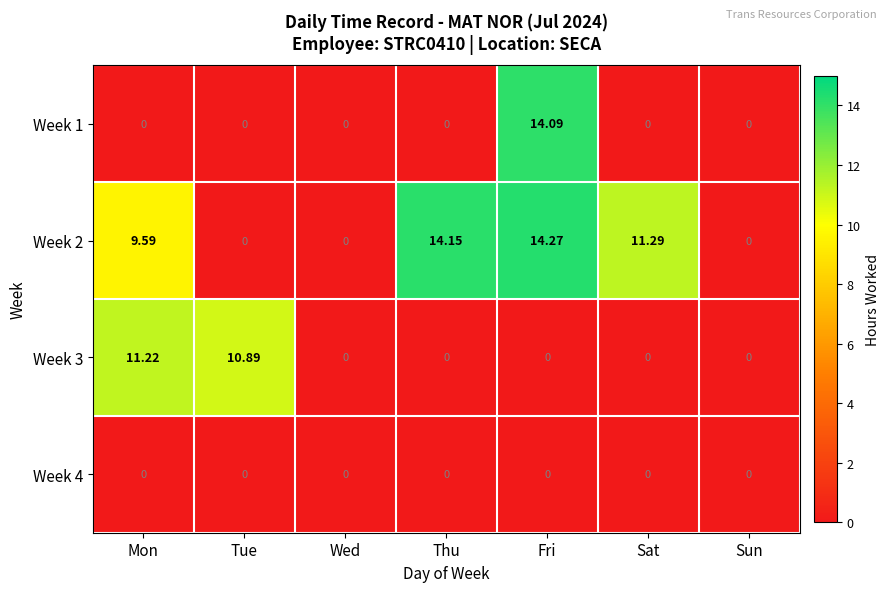

At which category is the sum across all series the highest?

Fri